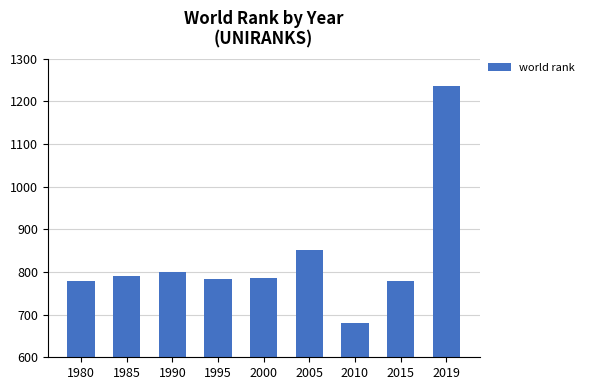

What is the minimum value shown in the chart?

680